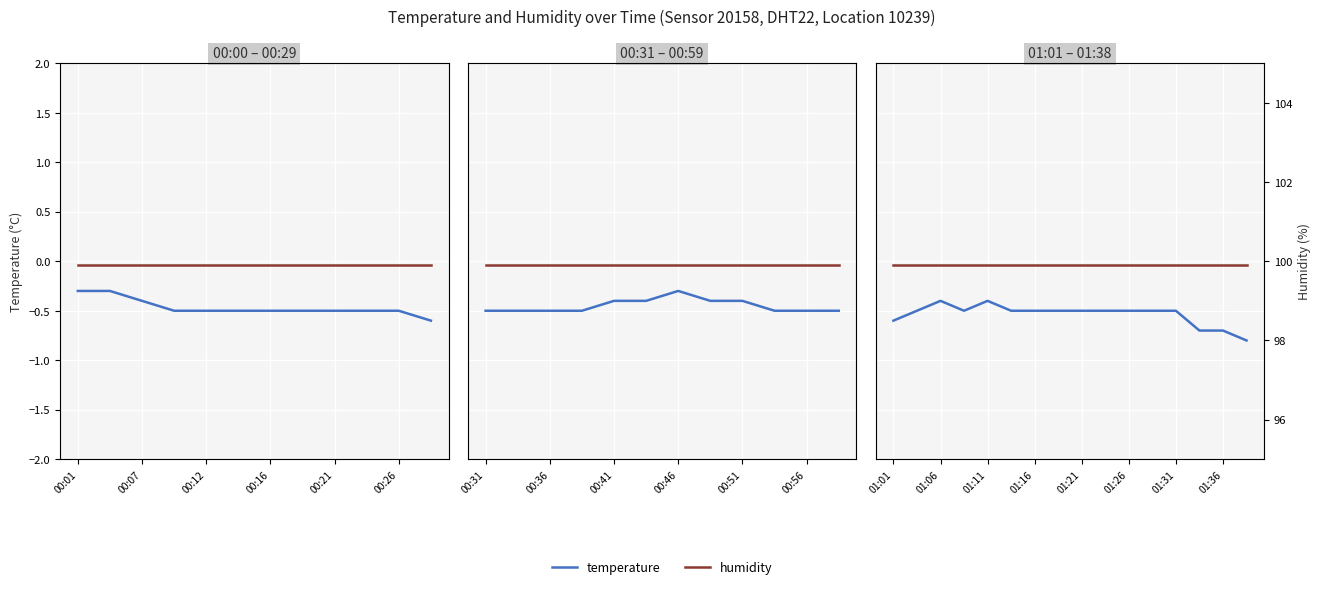

Is this an area chart (filled region under the line)?

No